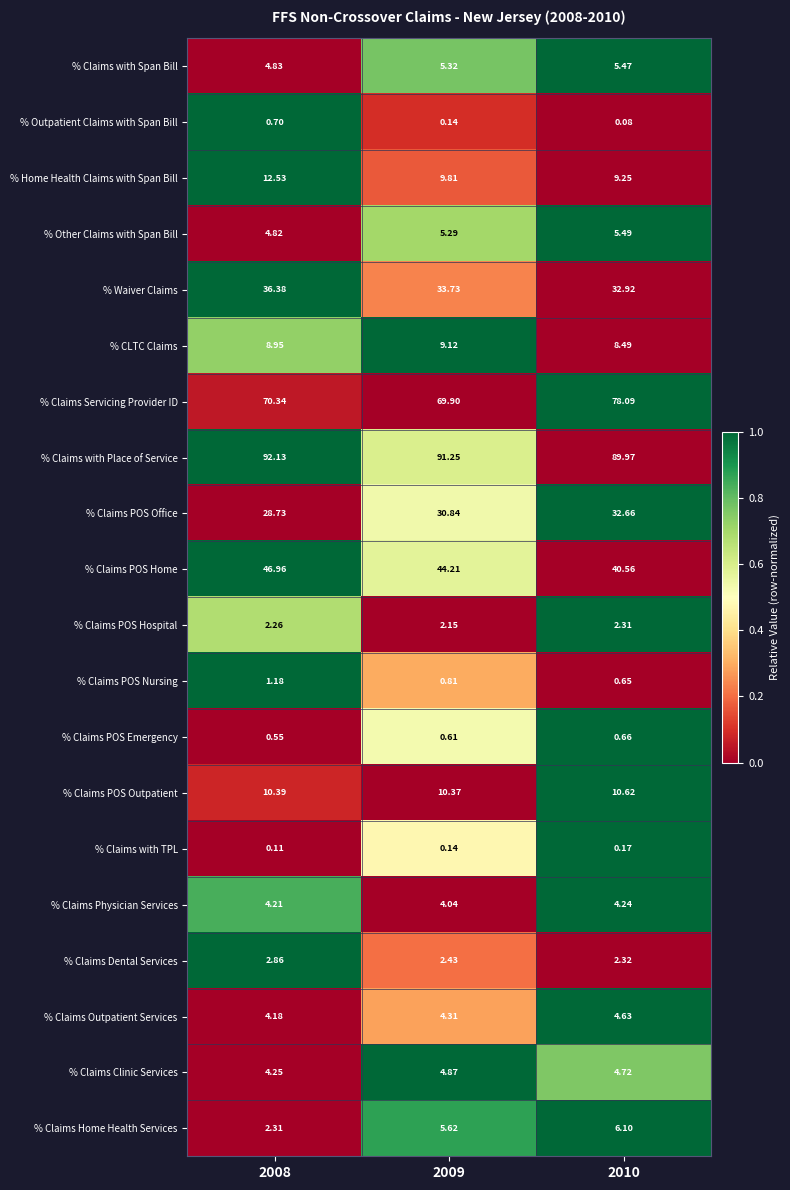

Is the value of % Claims Servicing Provider ID at 2009 greater than the value of % Claims POS Hospital at 2009?

Yes